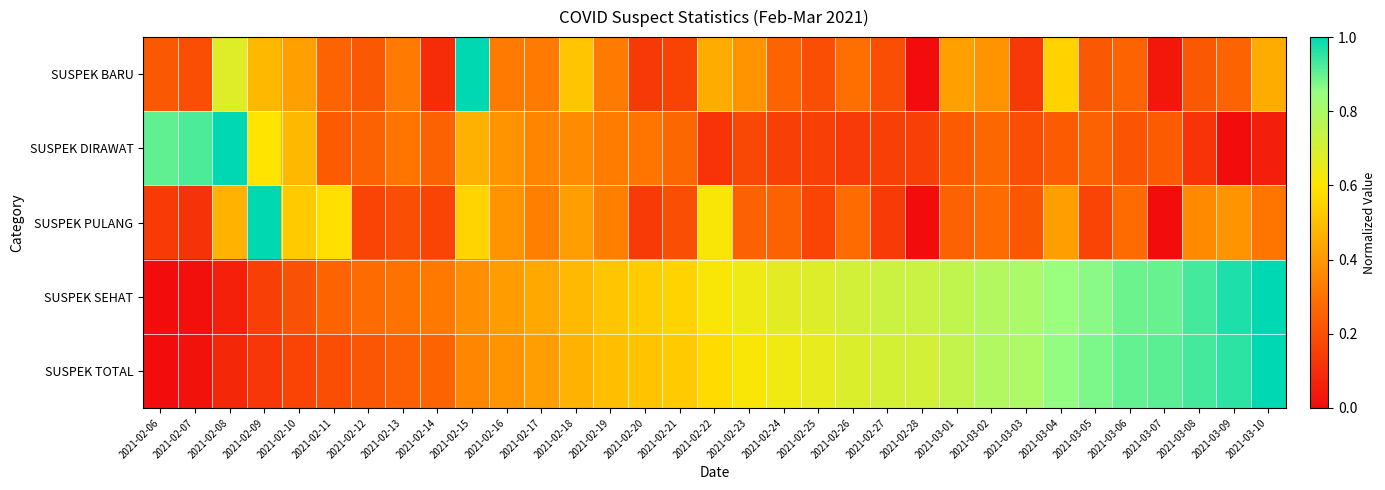

Which series changed the most between 2021-02-09 and 2021-02-11?

SUSPEK PULANG